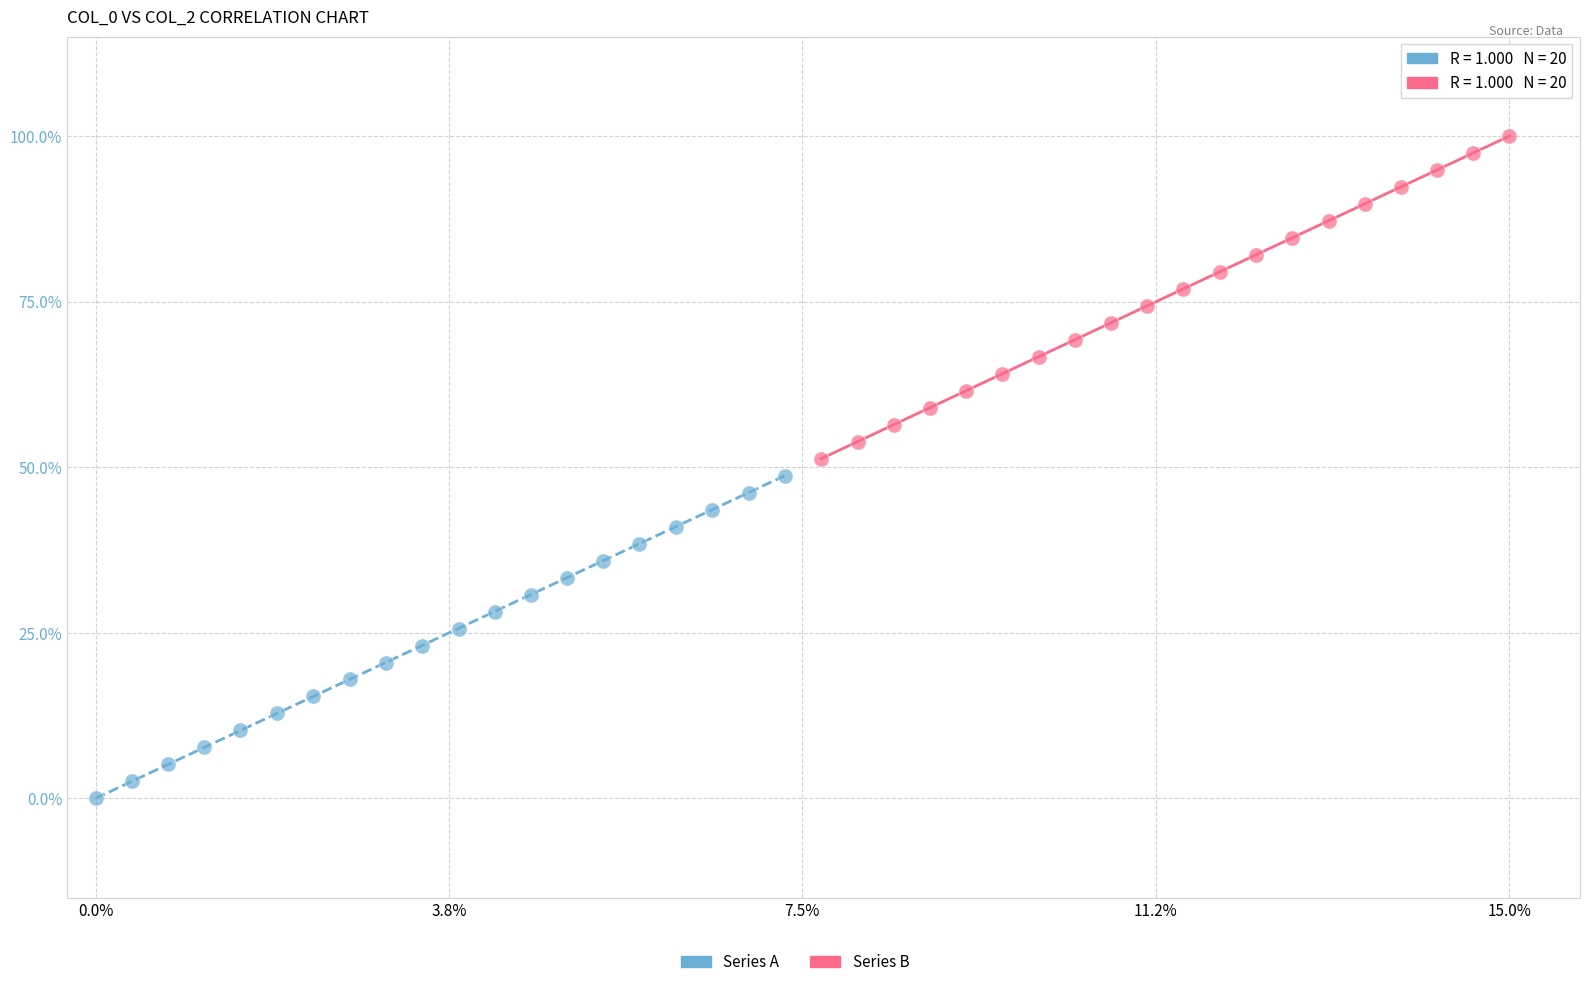

Which series contains the highest Y value?

Series B